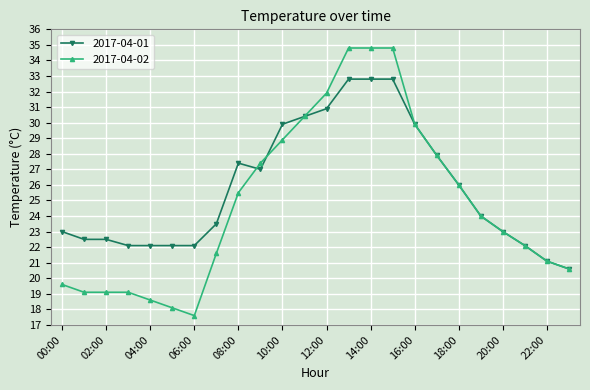

What is the maximum value shown in the chart?

34.8